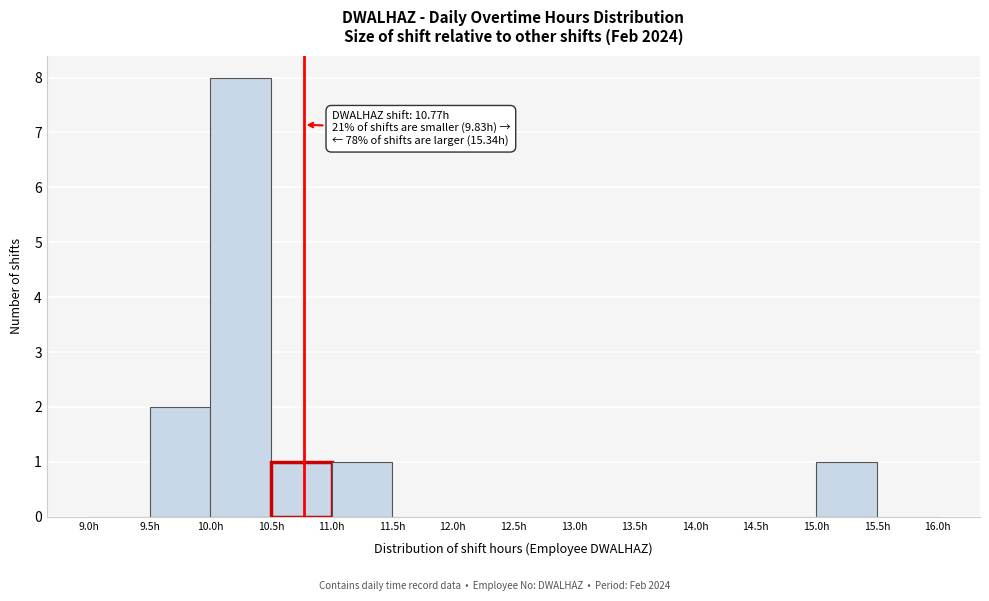

Over which range of the x-axis is the bar tallest?

10.0 to 10.5